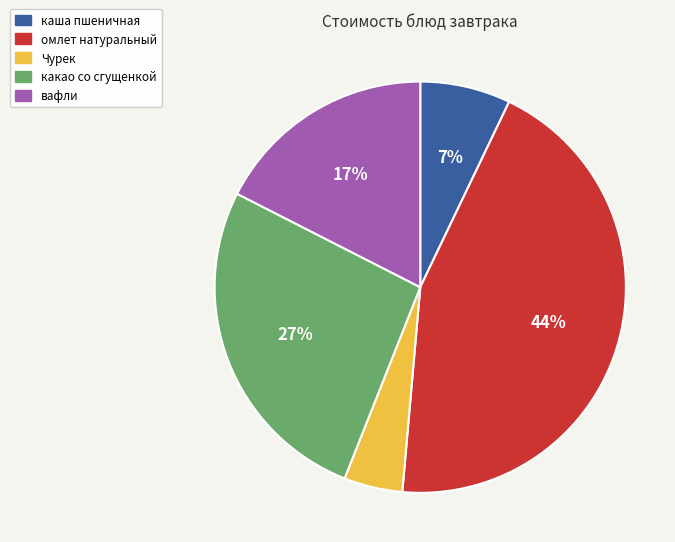

What is the largest slice in the pie chart?

омлет натуральный